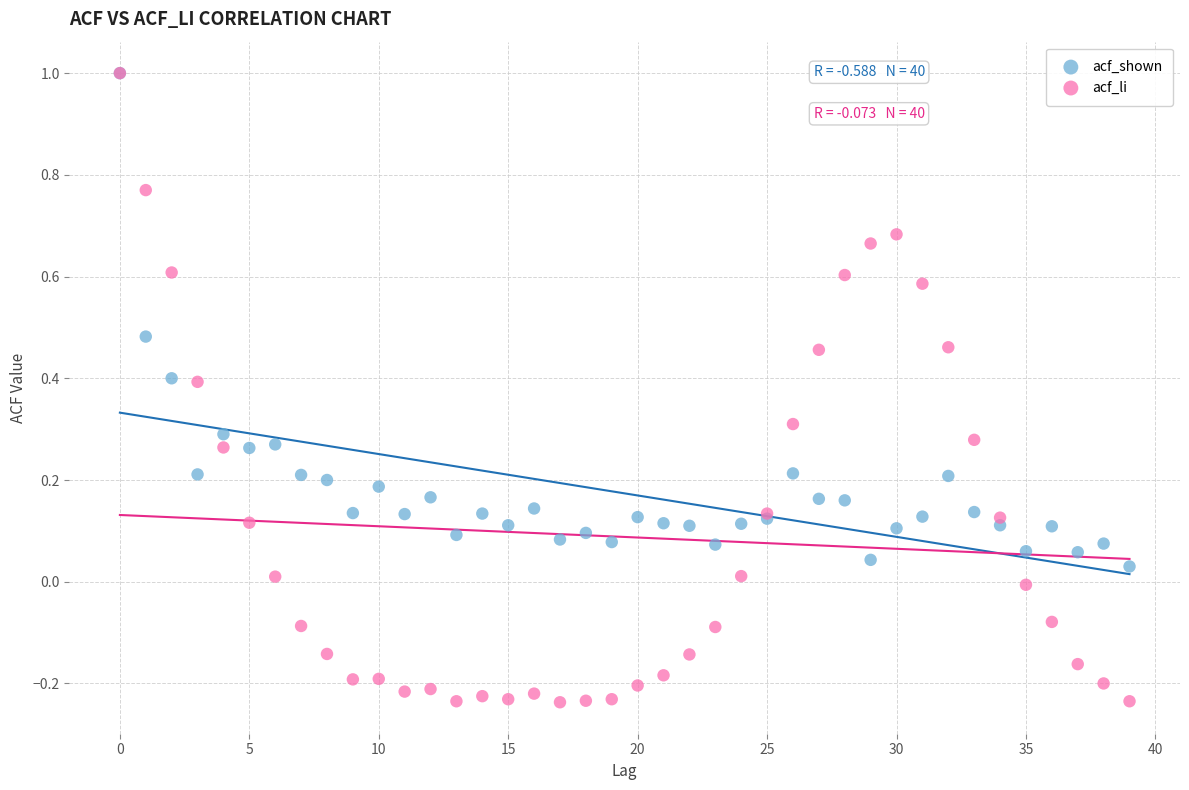

What are all the series names shown in the legend?

acf_shown, acf_li